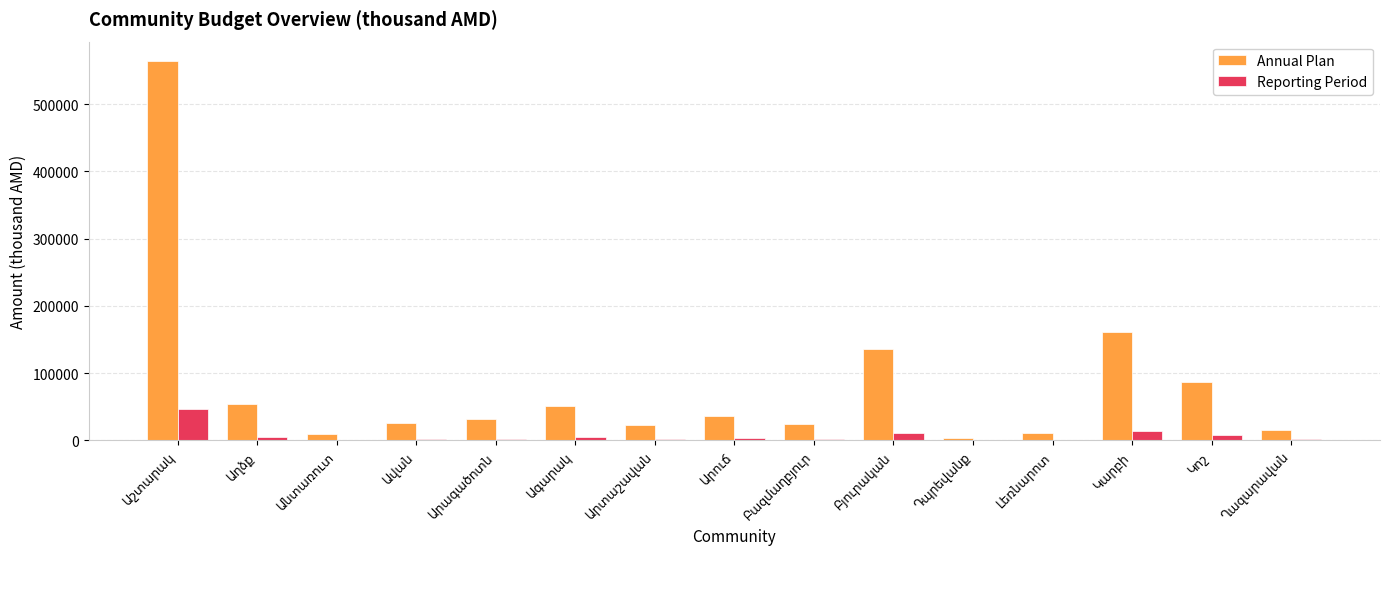

Which series has the largest total across all categories?

Annual Plan